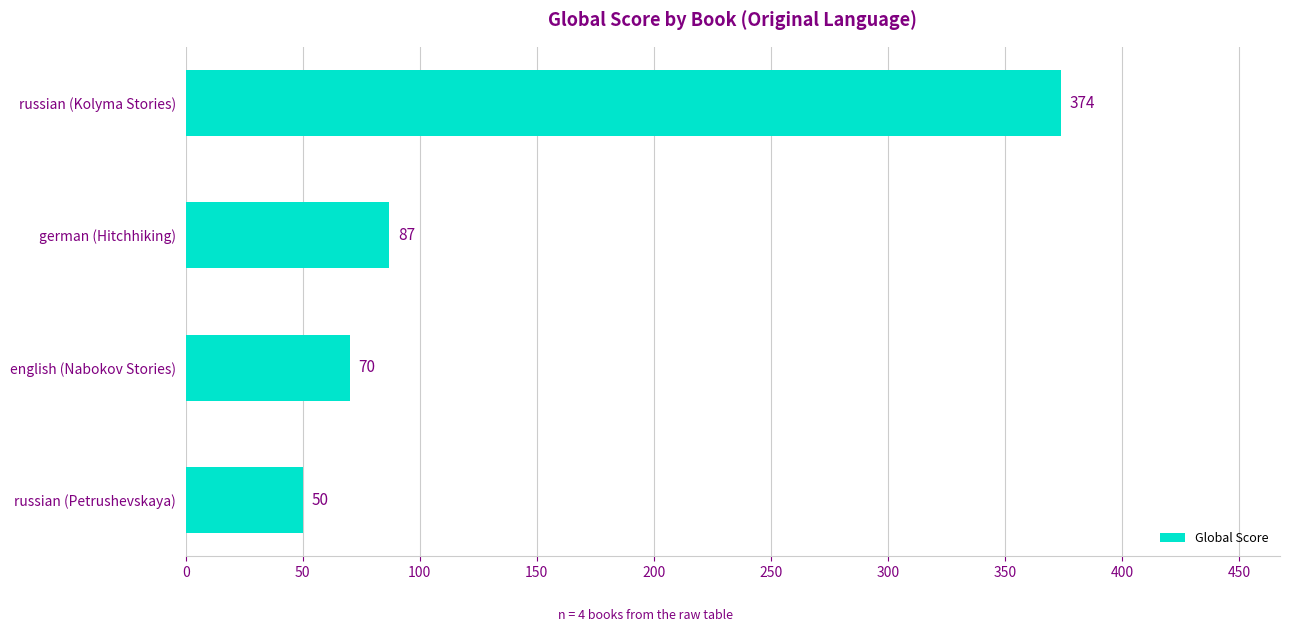

How many distinct data groups are displayed?

1